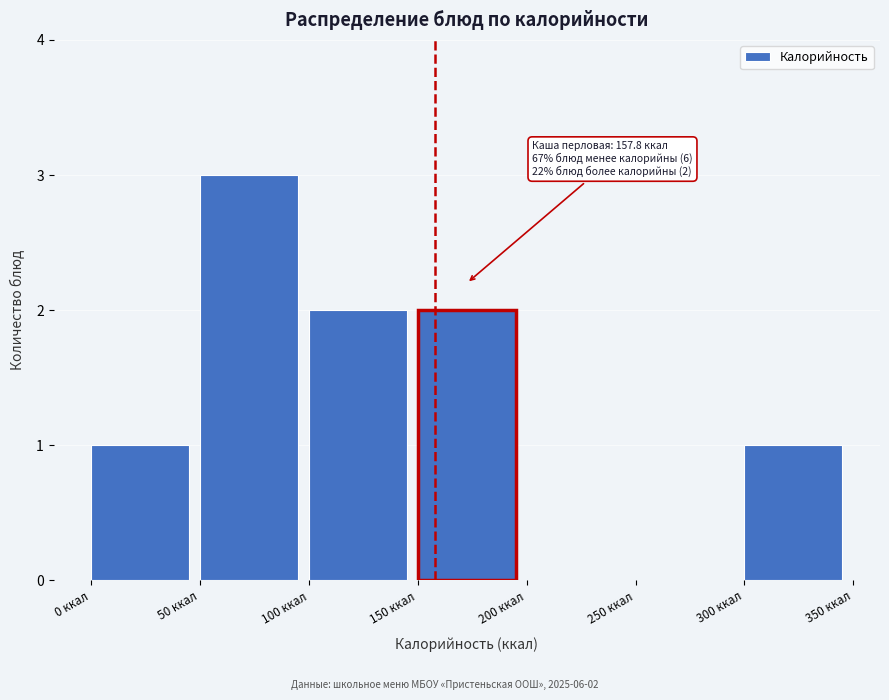

Which range on the x-axis has the tallest bar?

50 to 100